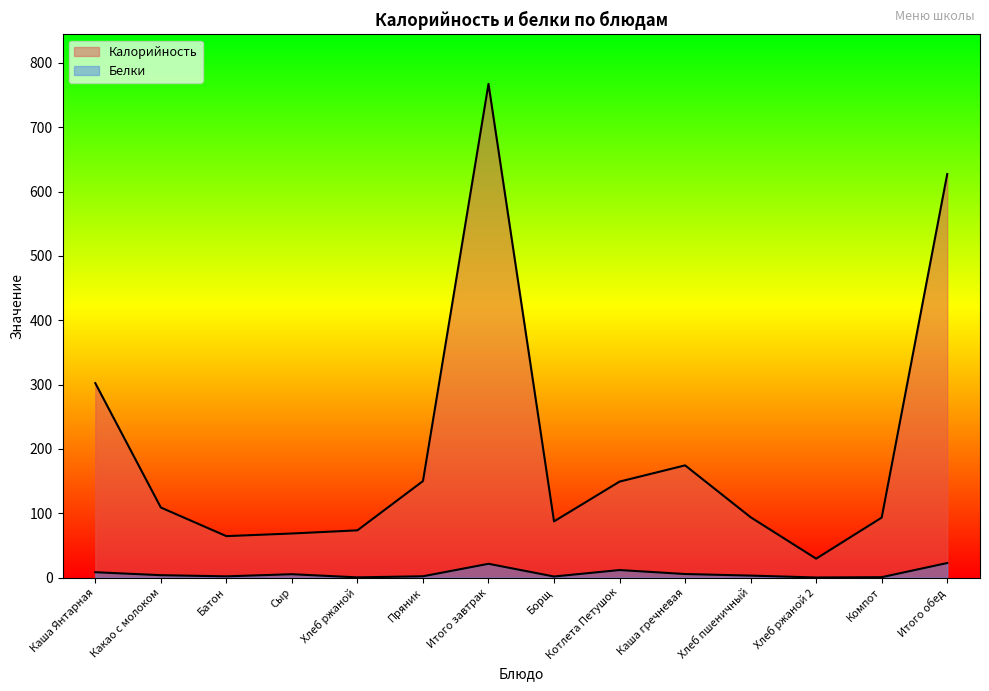

Between Пряник and Котлета Петушок, which is larger?

Пряник